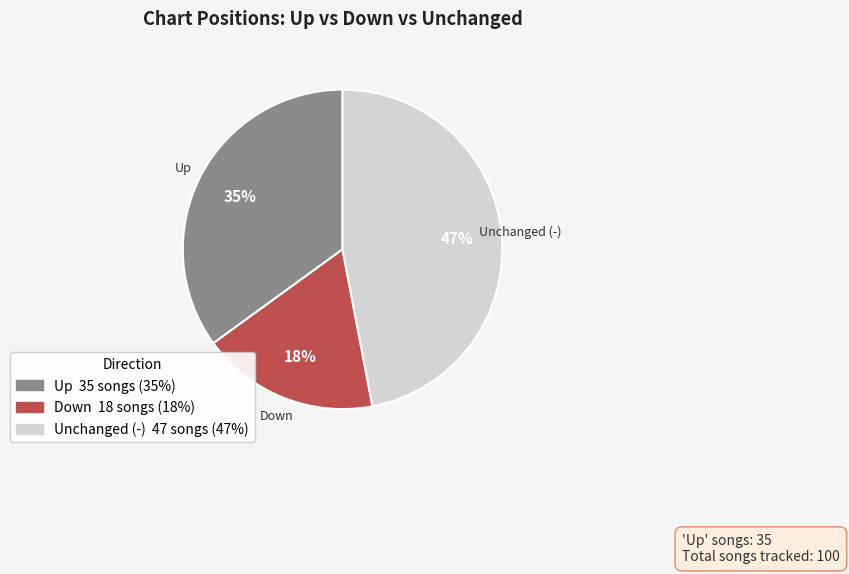

Is there a majority slice in this chart?

No